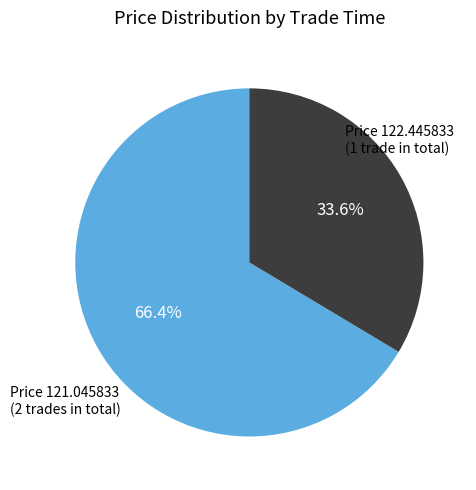

Is there a majority slice in this chart?

Yes